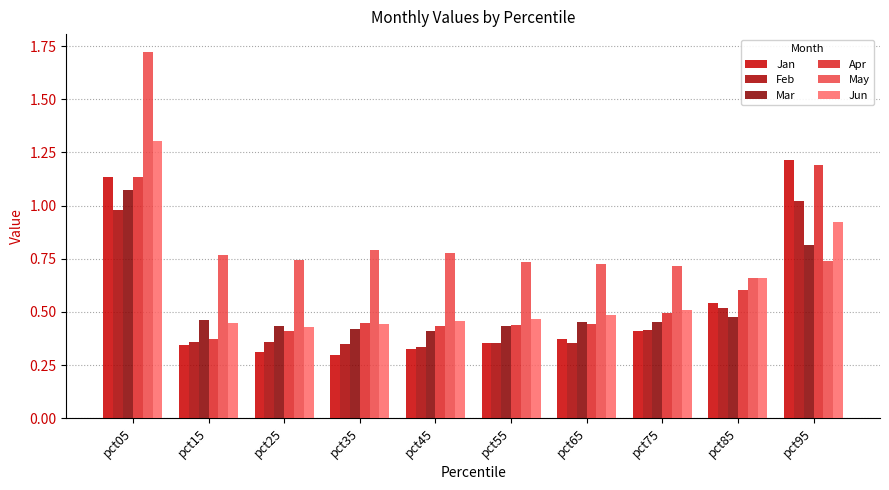

Count the Mar values in the range 0 to 1.

9